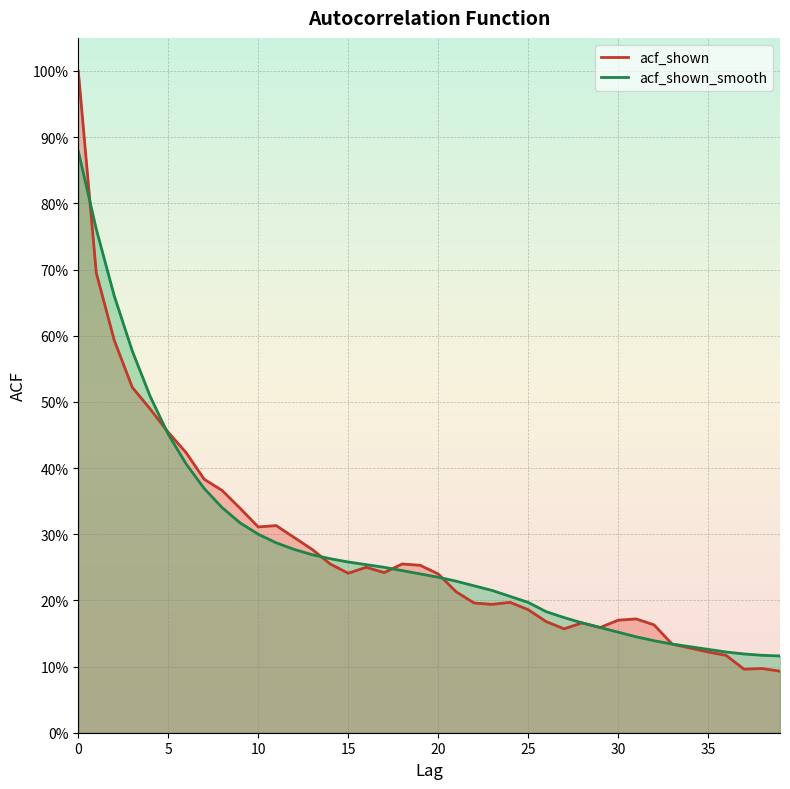

Is it true that acf_shown equals 0.3 at 6?

False